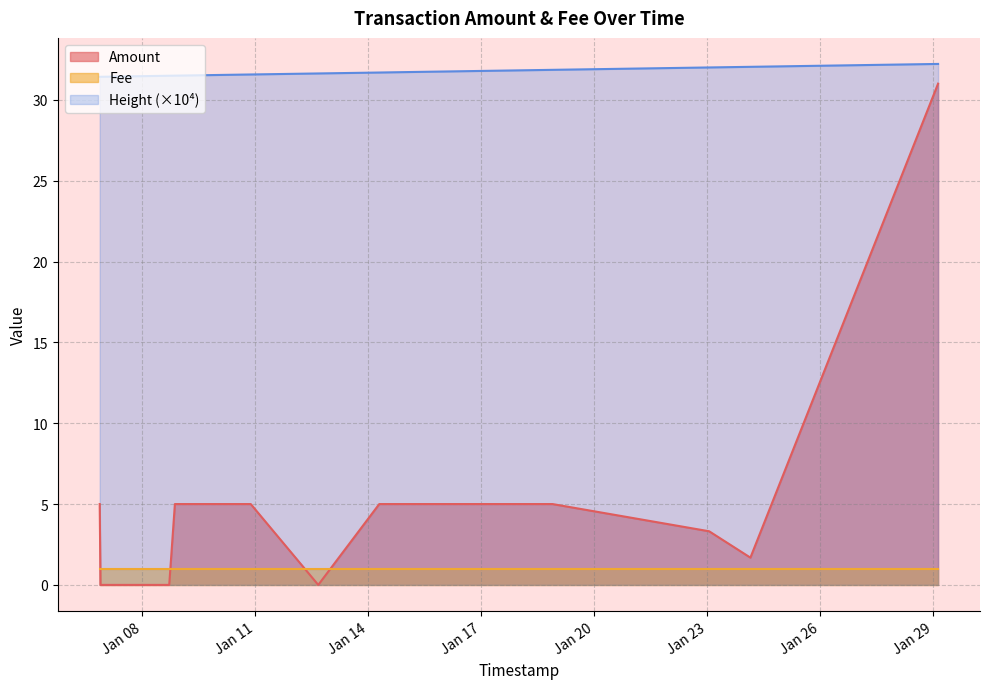

What is the maximum value for Amount?

31.0